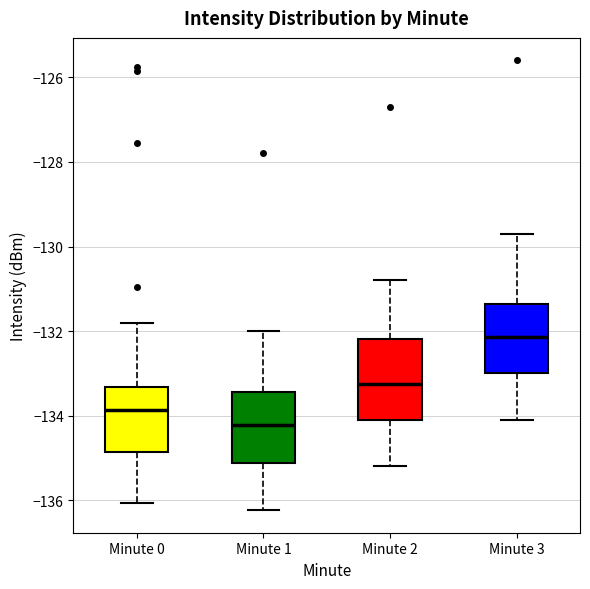

Where does the upper whisker of the box for Minute 2 end on the y-axis? The values are not printed on the chart, so give them approximately, as read against the axis.

-130.8